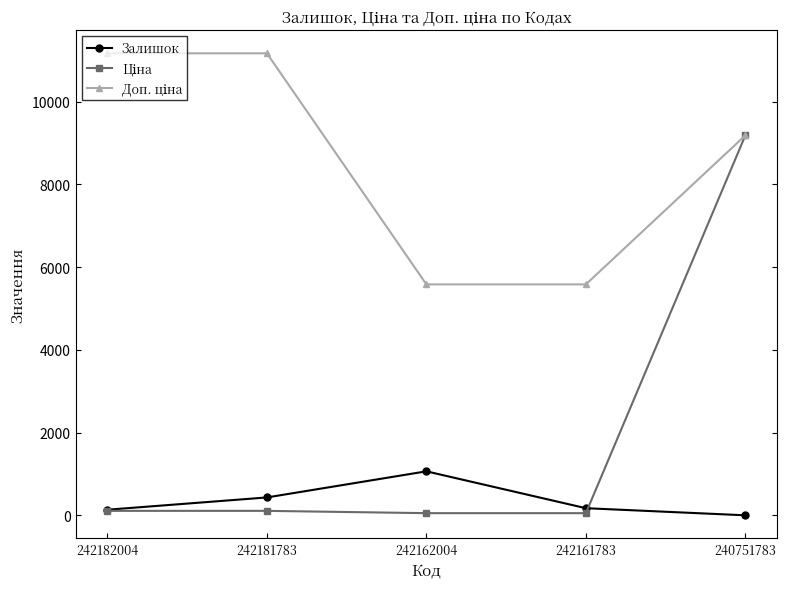

At how many categories does at least one series exceed 8301?

3